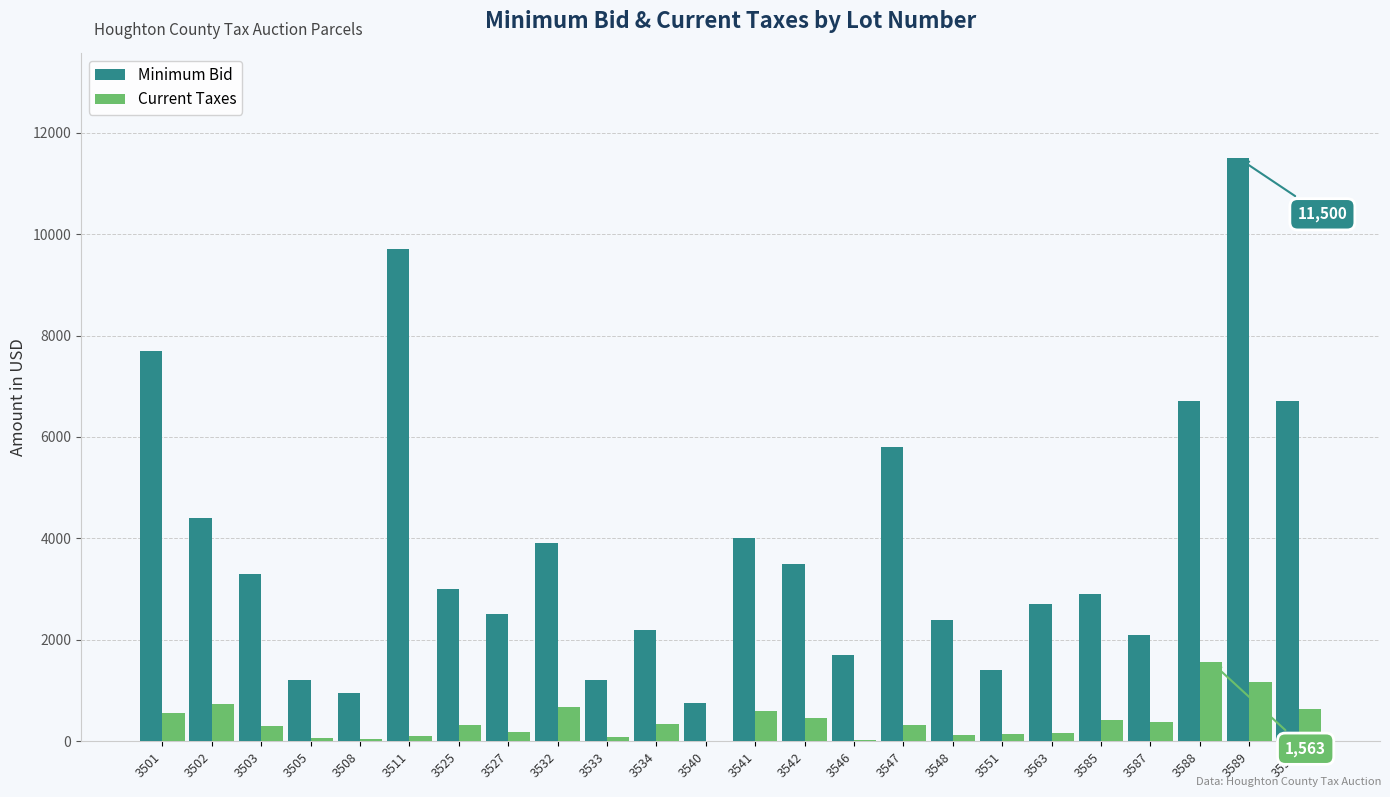

How many values in the Current Taxes series exceed 317?

12